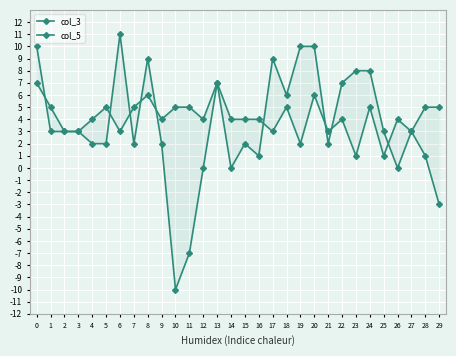

What is the difference between the col_3 values at 19 and 22?

2